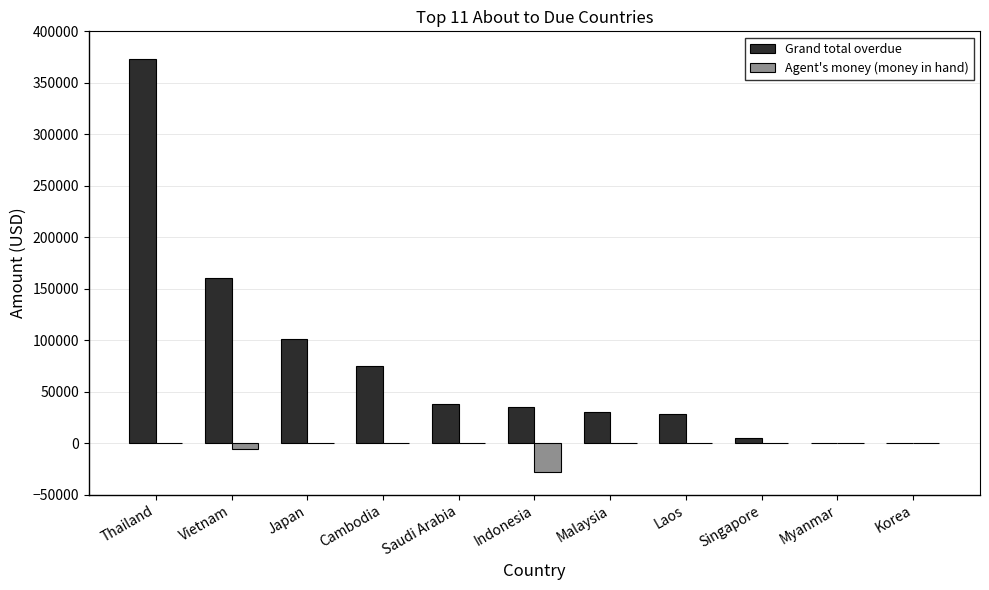

Are the bars grouped side by side (vs. stacked)?

Yes